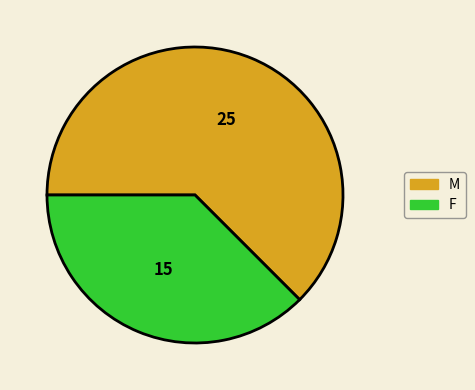

To the nearest percent, what portion does F represent?

38%